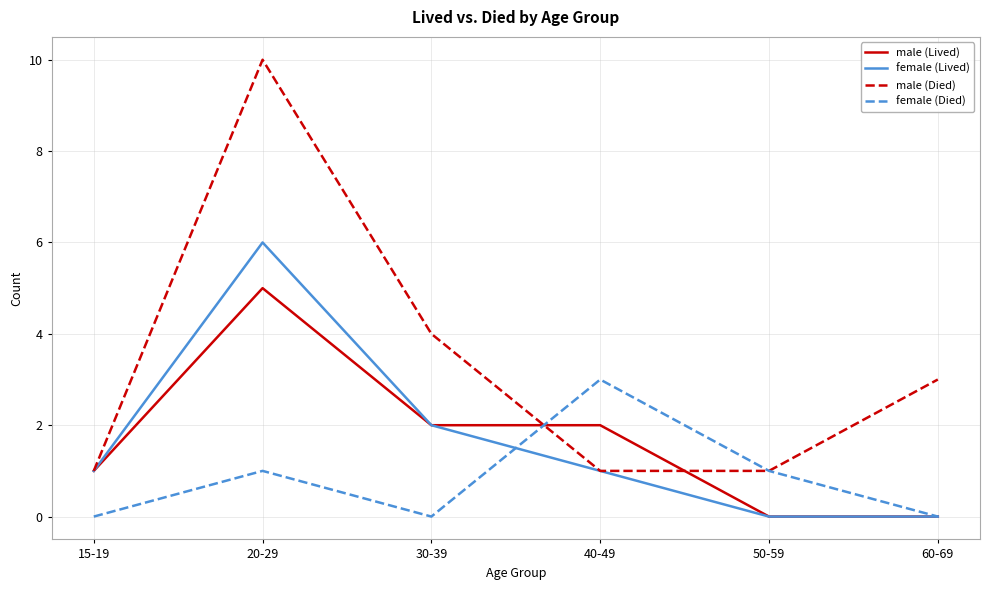

What position from the right is 50-59?

2